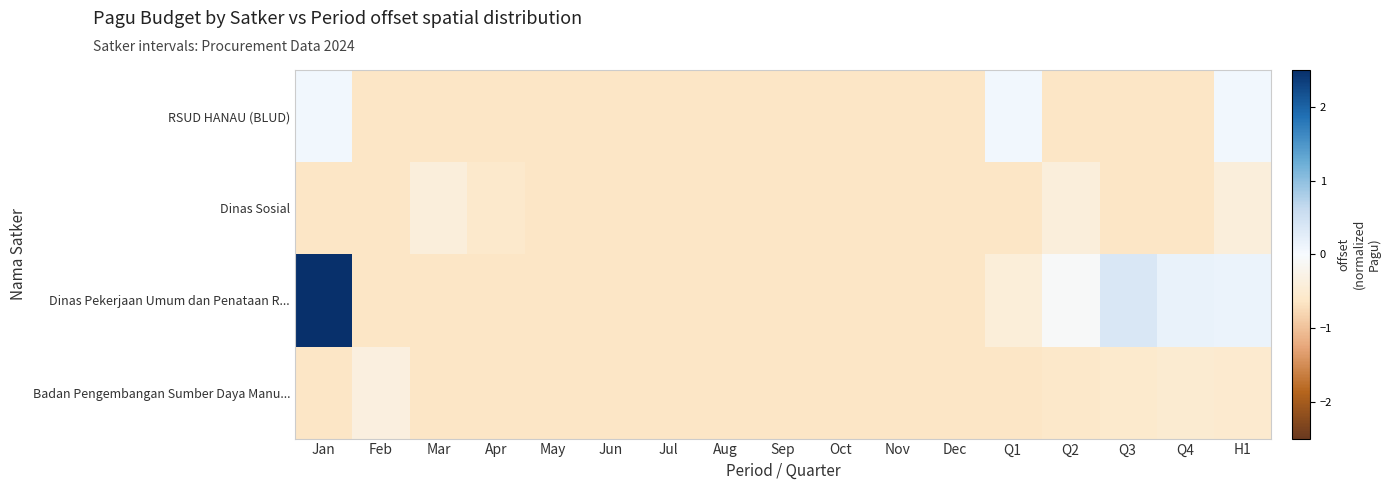

Reading left to right, what are all the values shown in this chart?

RSUD HANAU (BLUD): Jan=0.1	Feb=-0.6	Mar=-0.6	Apr=-0.6	May=-0.6	Jun=-0.6	Jul=-0.6	Aug=-0.6	Sep=-0.6	Oct=-0.6	Nov=-0.6	Dec=-0.6	Q1=0.1	Q2=-0.6	Q3=-0.6	Q4=-0.6	H1=0.1
Dinas Sosial: Jan=-0.6	Feb=-0.6	Mar=-0.4	Apr=-0.6	May=-0.6	Jun=-0.6	Jul=-0.6	Aug=-0.6	Sep=-0.6	Oct=-0.6	Nov=-0.6	Dec=-0.6	Q1=-0.6	Q2=-0.4	Q3=-0.6	Q4=-0.6	H1=-0.4
Dinas Pekerjaan Umum dan Penataan R...: Jan=2.5	Feb=-0.6	Mar=-0.6	Apr=-0.6	May=-0.6	Jun=-0.6	Jul=-0.6	Aug=-0.6	Sep=-0.6	Oct=-0.6	Nov=-0.6	Dec=-0.6	Q1=-0.4	Q2=-0.1	Q3=0.4	Q4=0.2	H1=0.1
Badan Pengembangan Sumber Daya Manu...: Jan=-0.6	Feb=-0.4	Mar=-0.6	Apr=-0.6	May=-0.6	Jun=-0.6	Jul=-0.6	Aug=-0.6	Sep=-0.6	Oct=-0.6	Nov=-0.6	Dec=-0.6	Q1=-0.6	Q2=-0.6	Q3=-0.6	Q4=-0.5	H1=-0.5